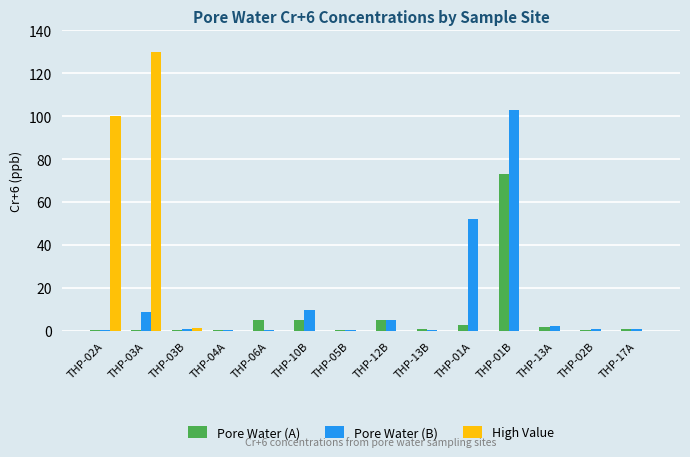

Is the value of Pore Water (A) at THP-01B greater than the value of Pore Water (B) at THP-12B?

Yes